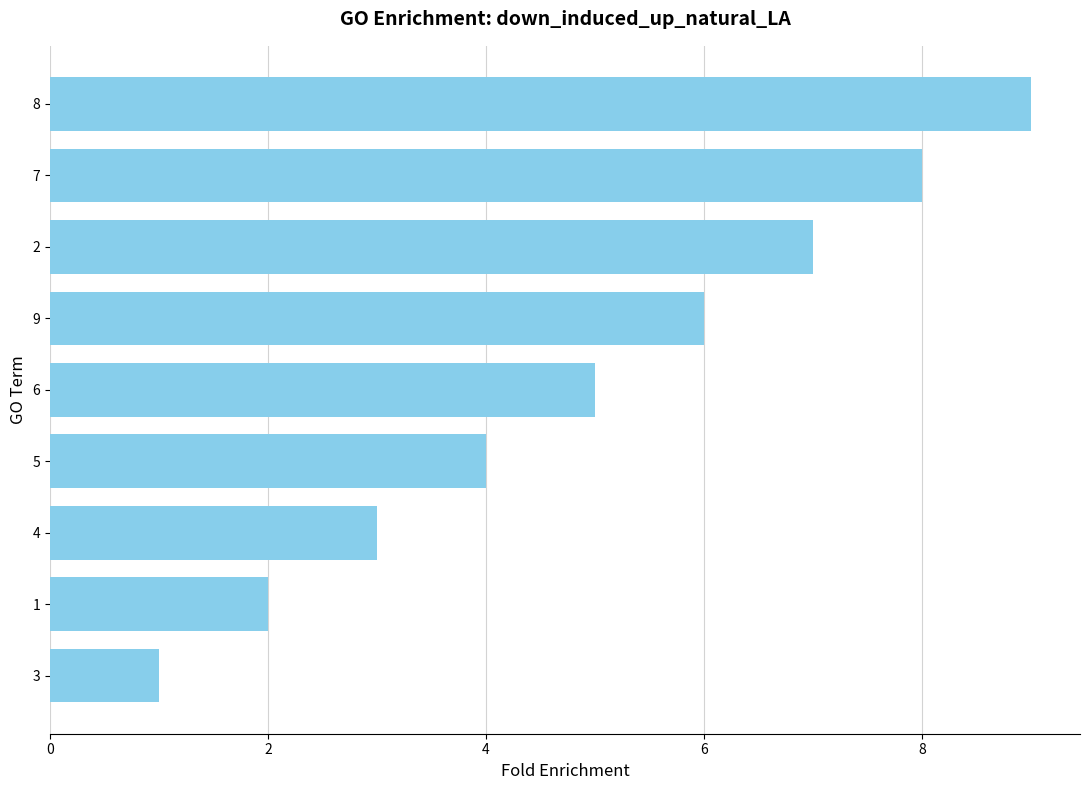

Count the values in the range 3 to 7.

5